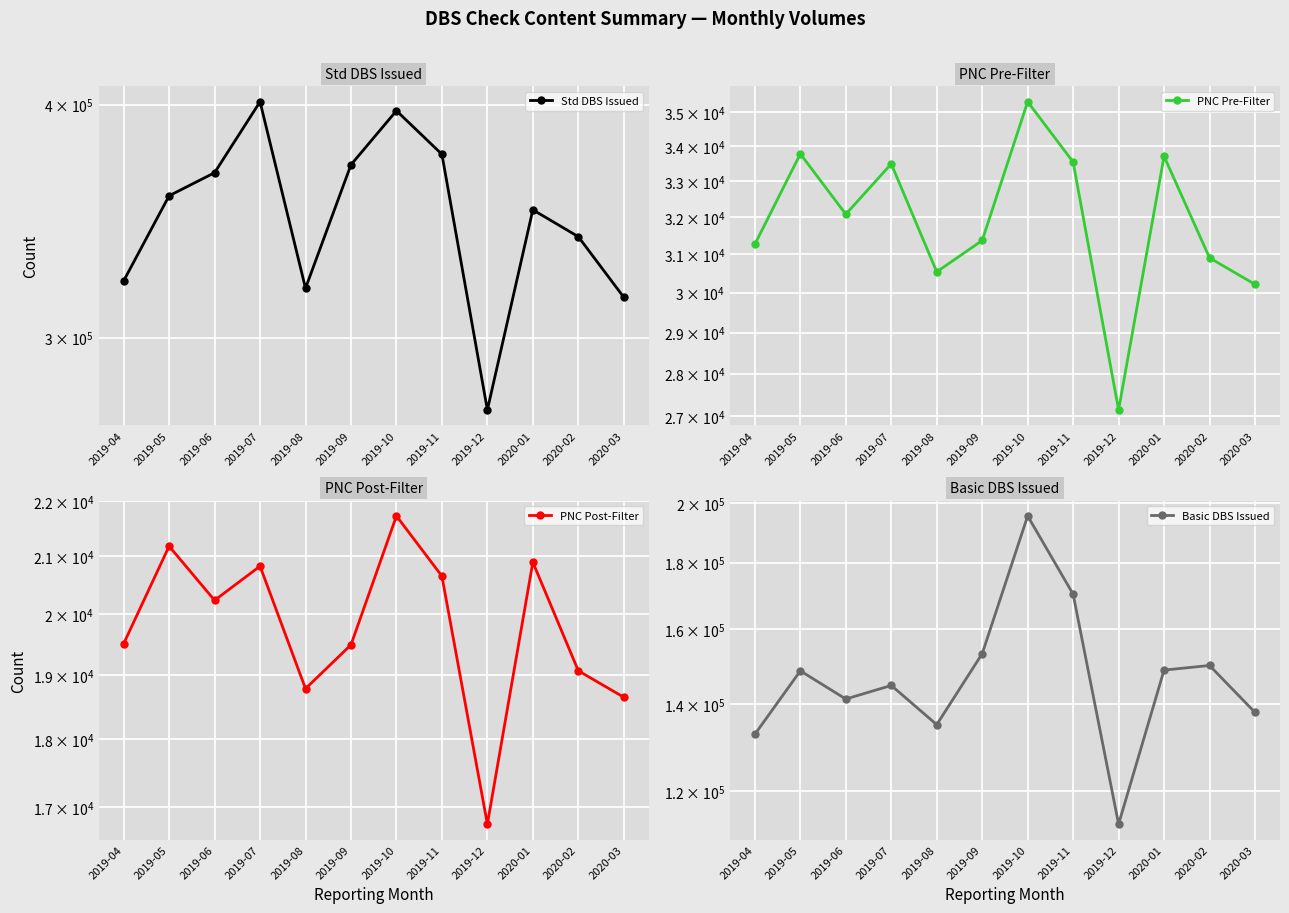

What is the difference between the maximum and minimum values in the PNC Post-Filter series?

4965